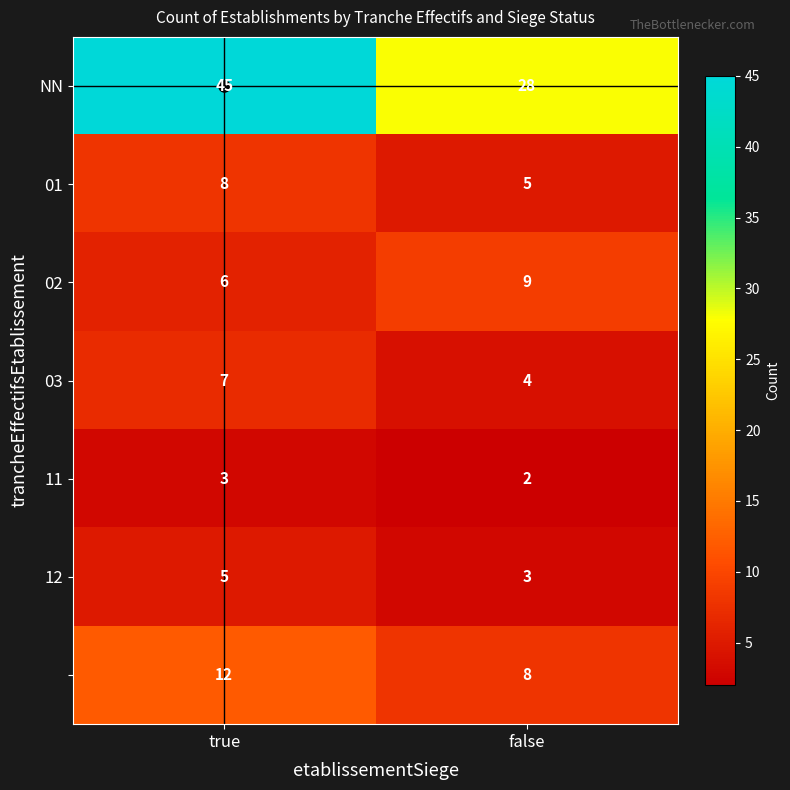

At which category is the sum across all series the highest?

true